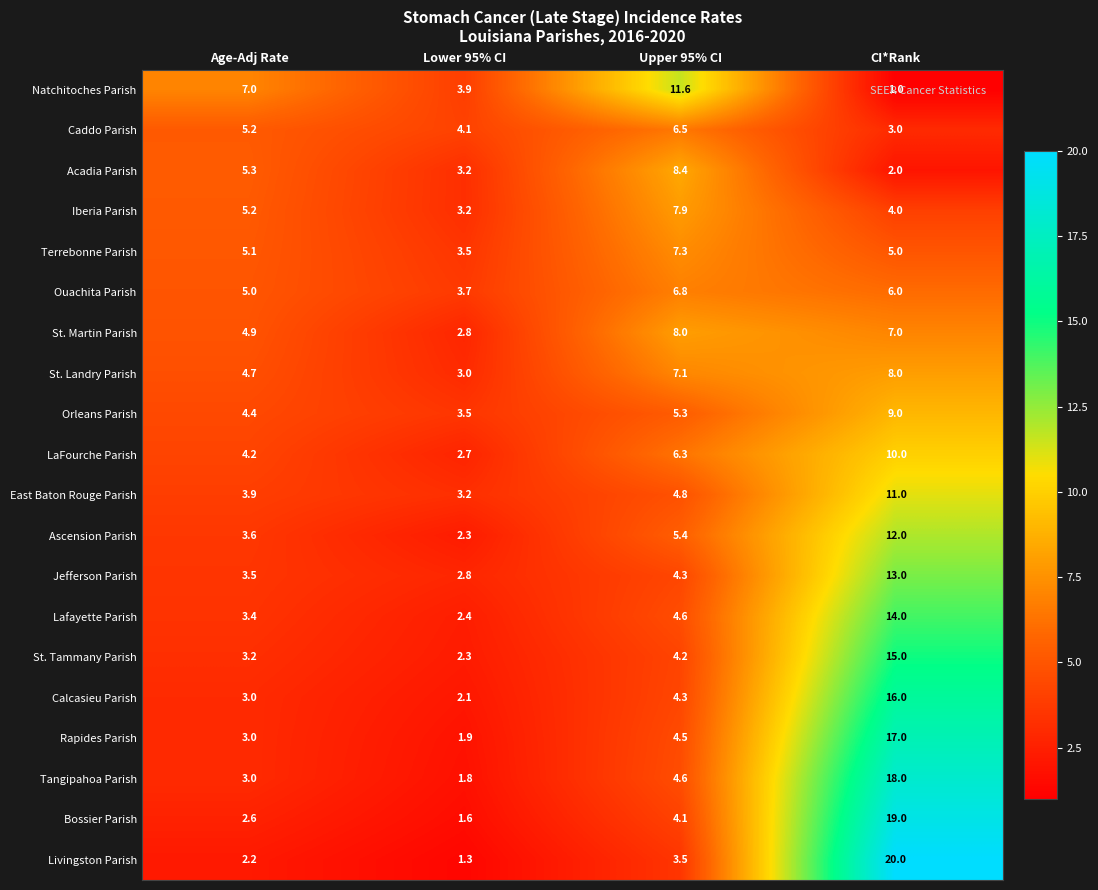

Where does the St. Martin Parish series first go above 7?

Upper 95% CI